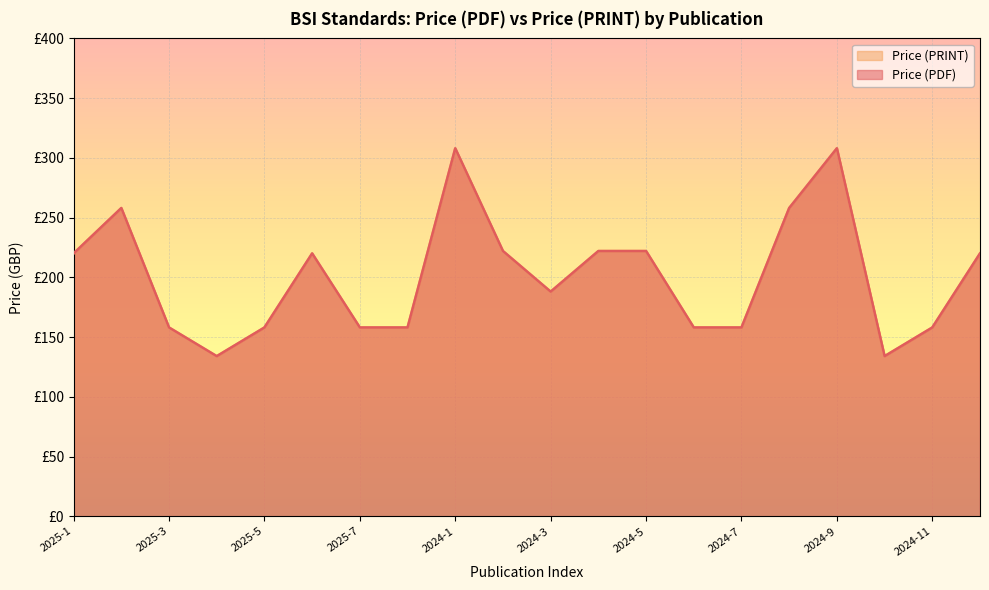

At which label does Price (PDF) reach its peak?

2024-1